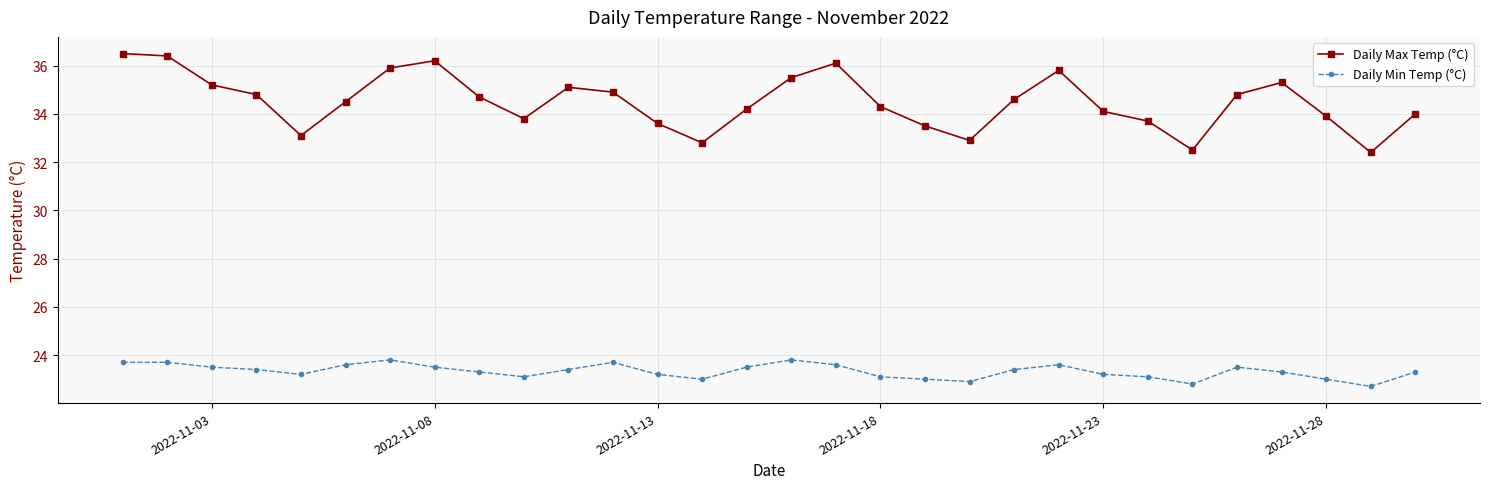

Does the chart have visible grid lines?

Yes